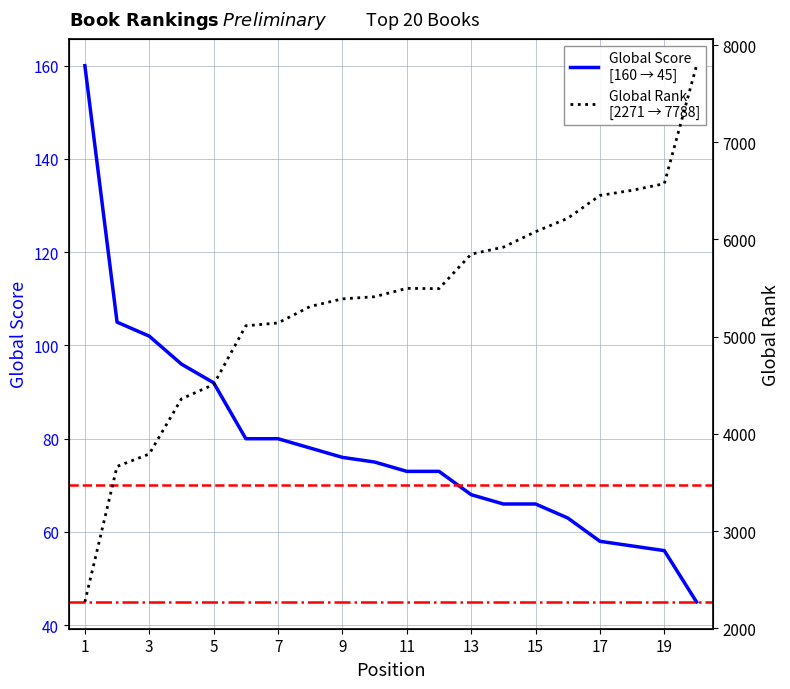

Which series has the largest total across all categories?

Global Rank